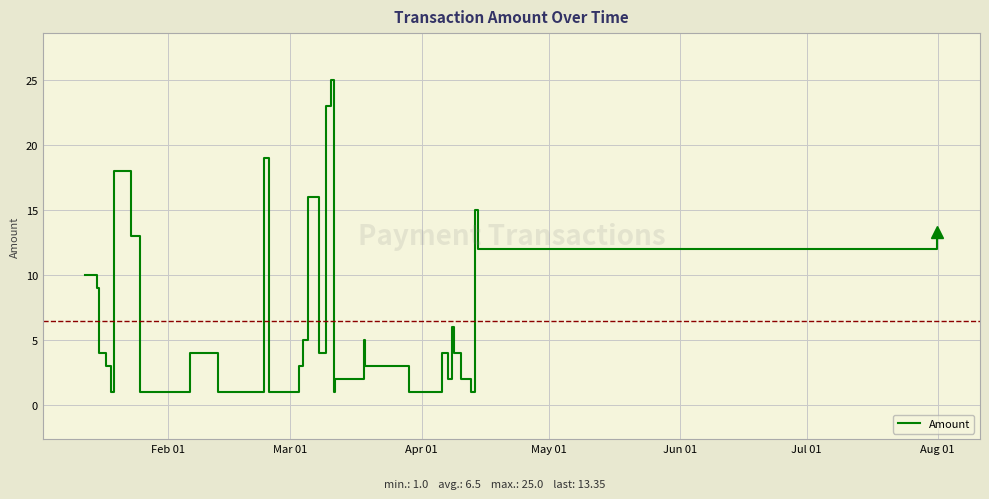

True or false: there are more than 1 points higher than both neighbors.

True